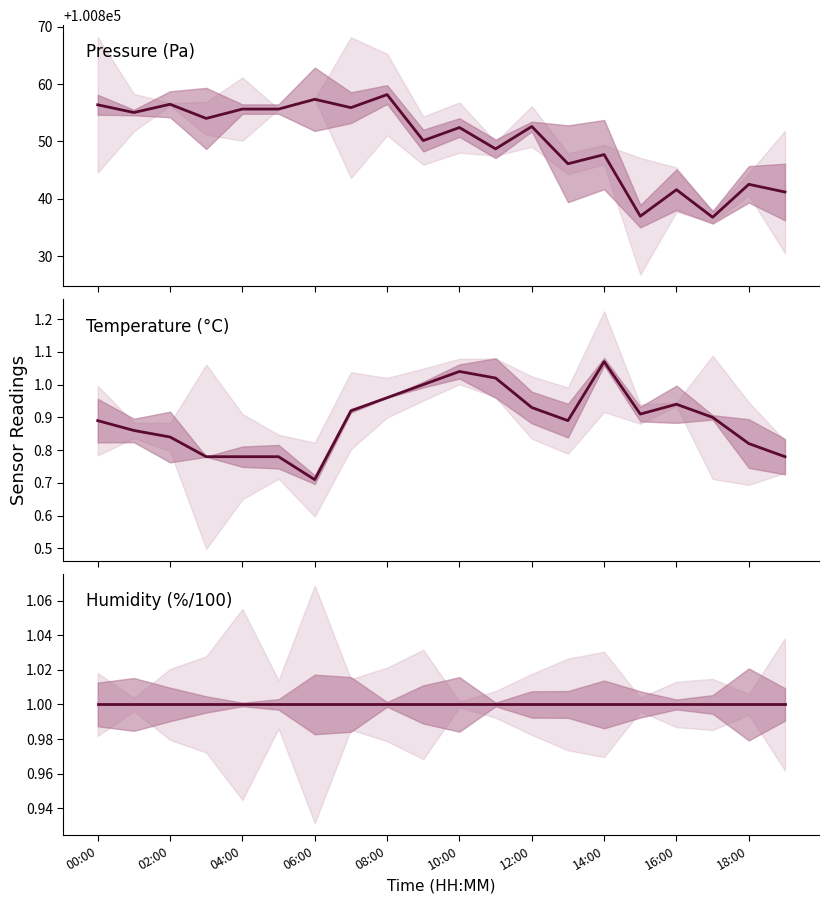

Reading left to right, extract all data points from this chart.

pressure: 100856.4	100855.0	100856.5	100854.0	100855.6	100855.6	100857.3	100855.9	100858.2	100850.1	100852.4	100848.7	100852.6	100846.1	100847.7	100836.9	100841.6	100836.8	100842.5	100841.2
temperature: 0.9	0.9	0.8	0.8	0.8	0.8	0.7	0.9	1.0	1.0	1.0	1.0	0.9	0.9	1.1	0.9	0.9	0.9	0.8	0.8
humidity: 1.0	1.0	1.0	1.0	1.0	1.0	1.0	1.0	1.0	1.0	1.0	1.0	1.0	1.0	1.0	1.0	1.0	1.0	1.0	1.0